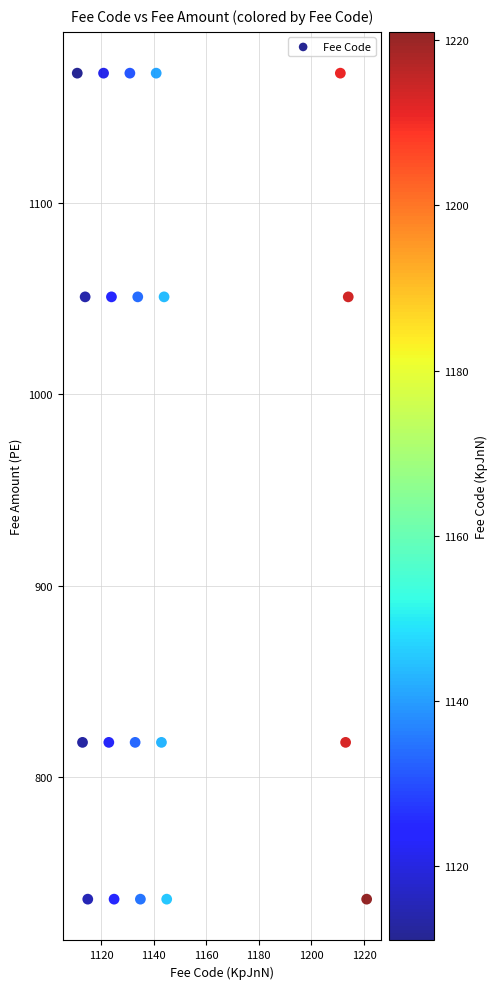

What is the range of Y values (max minus min)?

432